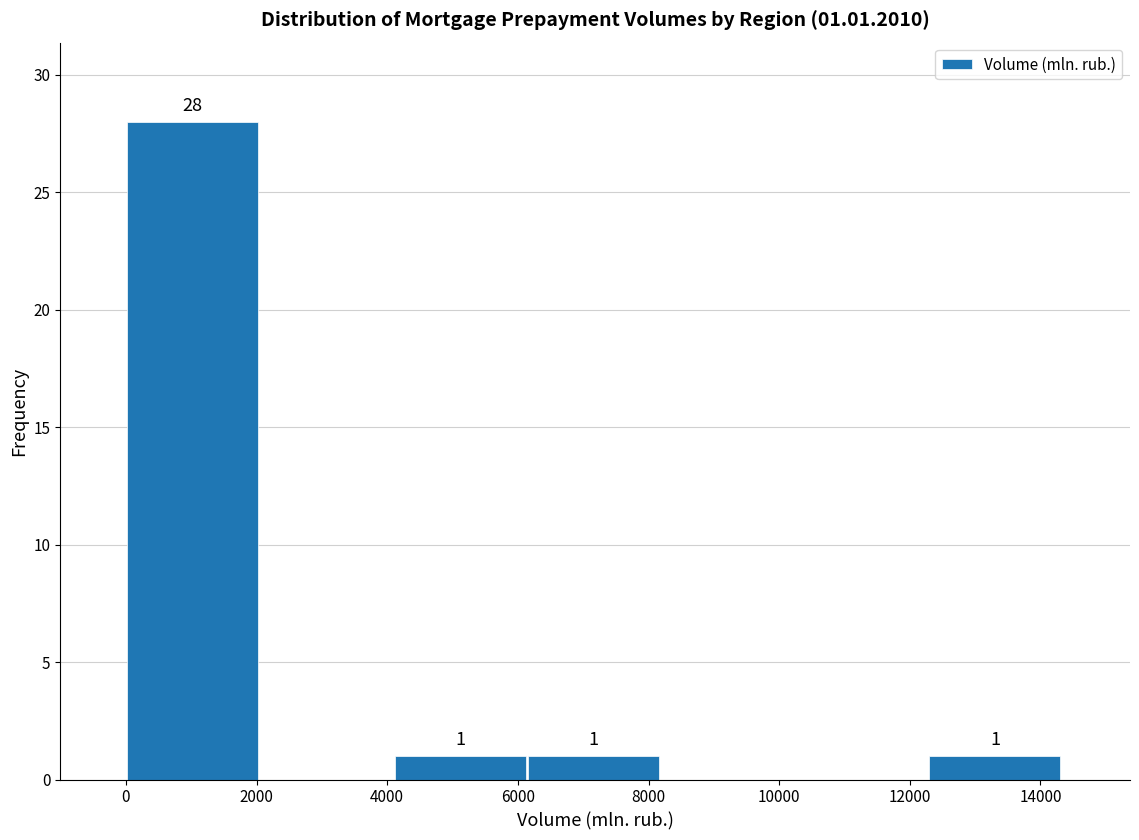

Which range on the x-axis has the tallest bar?

0 to 2000